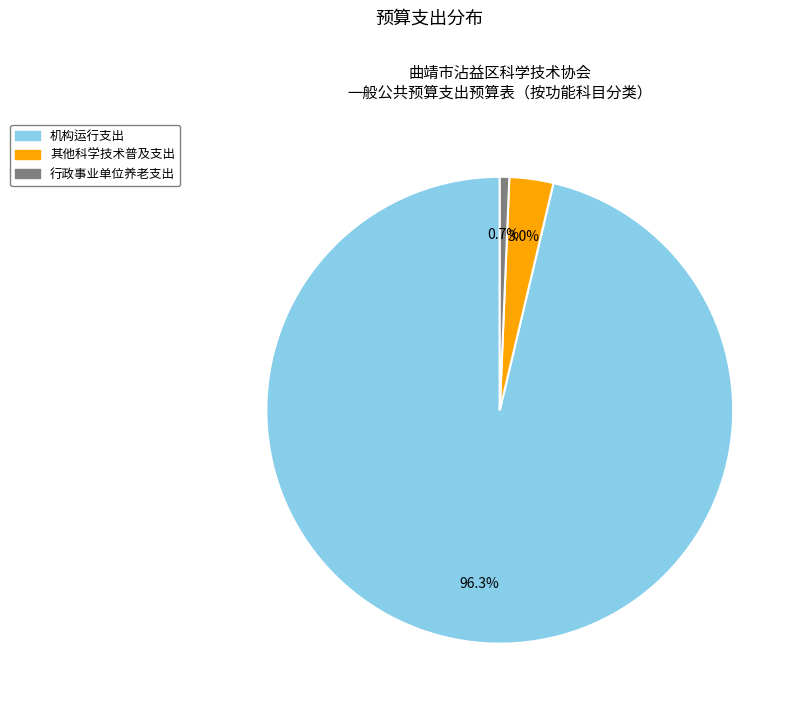

Which category has the smallest portion of the pie?

行政事业单位养老支出